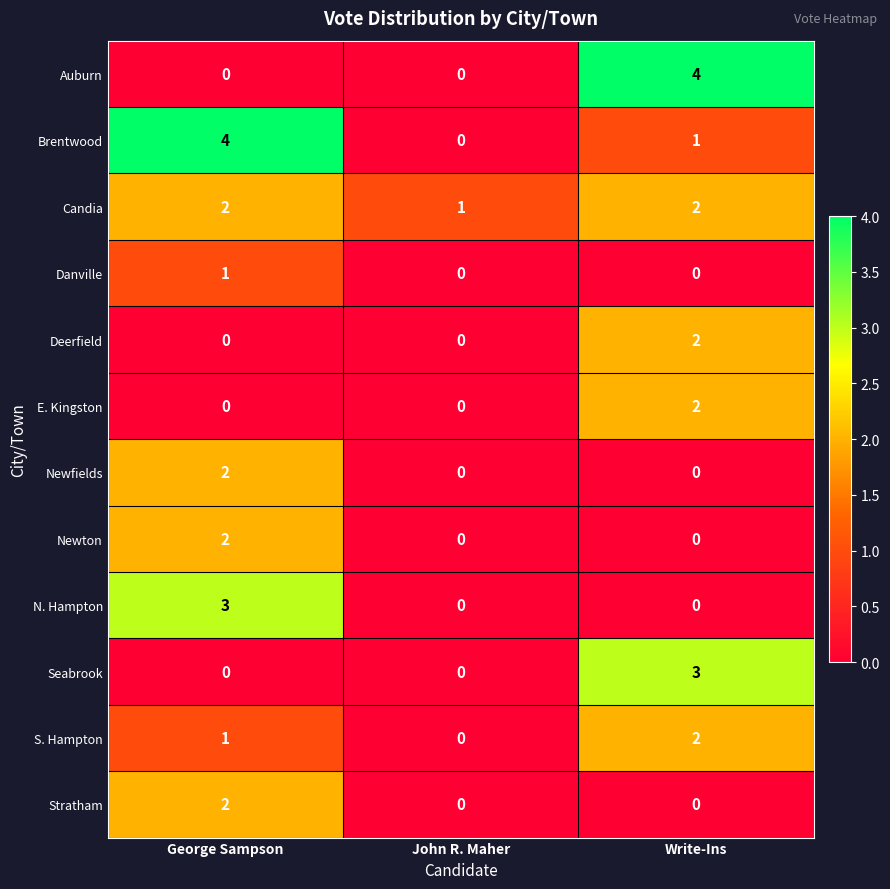

What is the spread (max minus min) of values at Write-Ins?

4